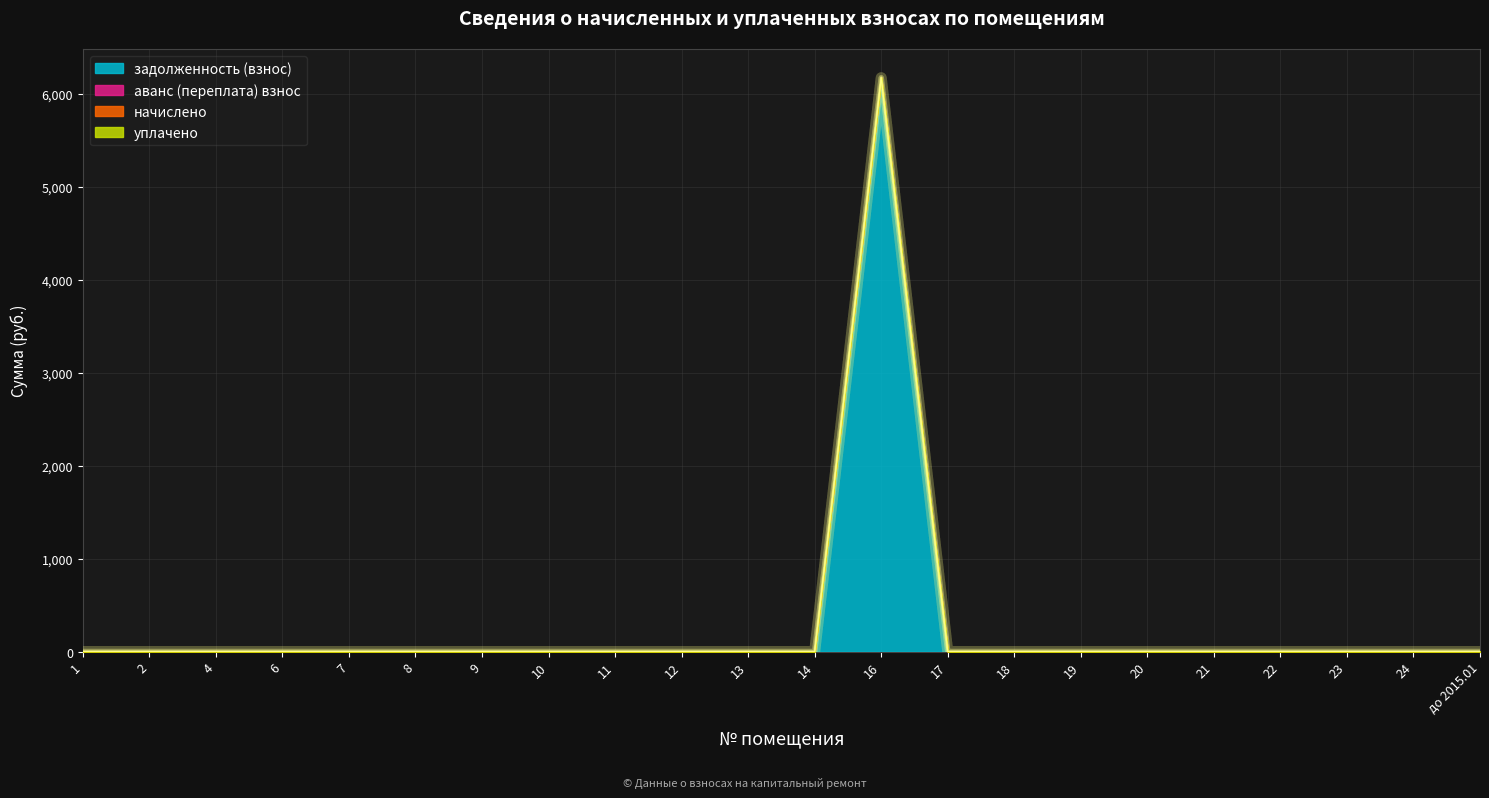

At which category is the sum across all series the highest?

16